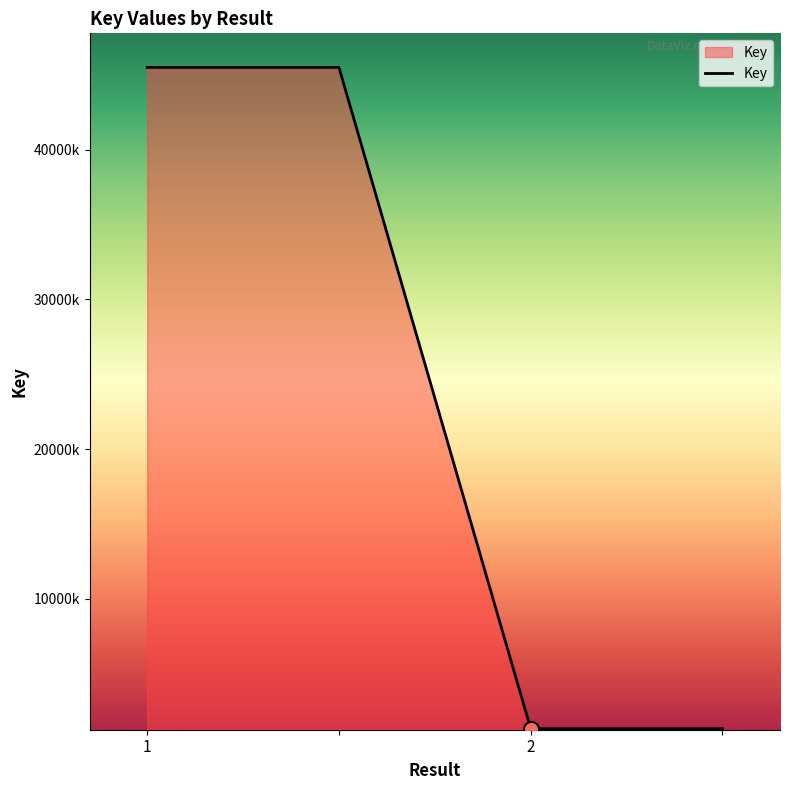

Does the chart have visible grid lines?

No